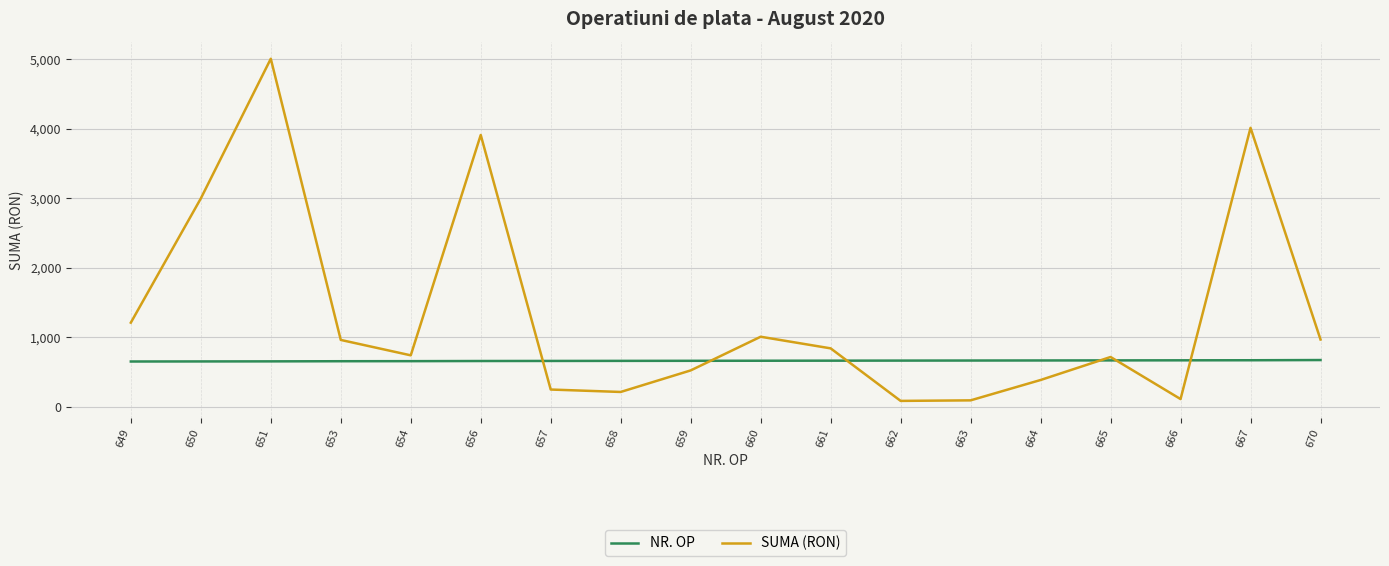

Where is SUMA (RON) nearest to the value 2545?

650